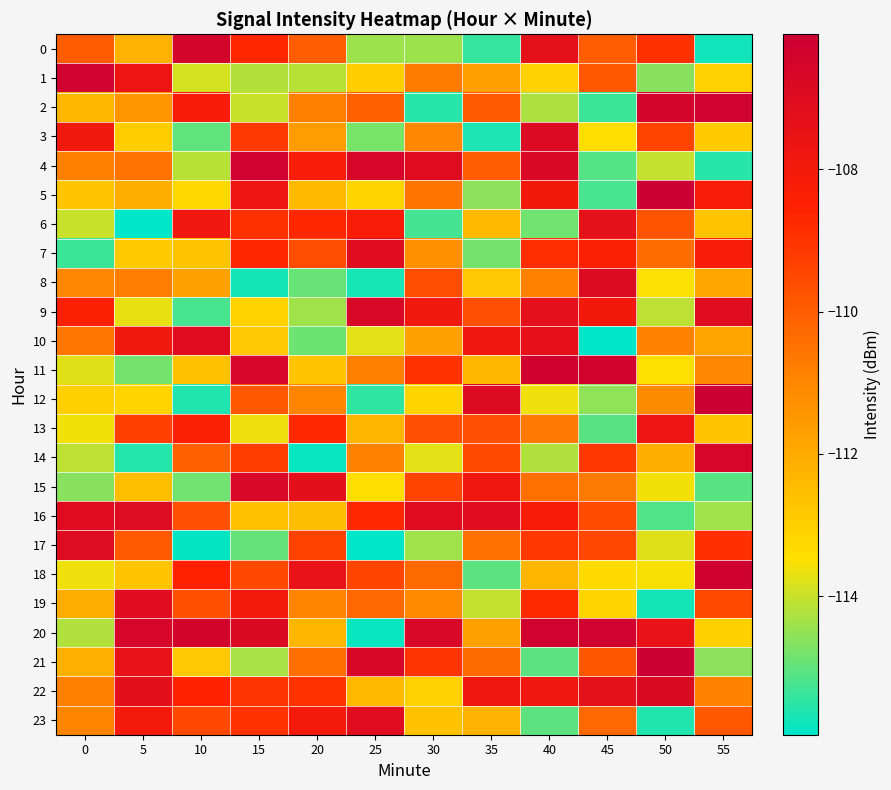

Reading left to right, what are all the values shown in this chart?

0: 0=-109.9	5=-112.3	10=-106.5	15=-108.7	20=-110.0	25=-114.4	30=-114.4	35=-115.4	40=-107.3	45=-110.0	50=-108.9	55=-115.8
1: 0=-106.3	5=-107.7	10=-113.9	15=-114.2	20=-114.2	25=-113.0	30=-110.8	35=-111.7	40=-113.1	45=-109.9	50=-114.6	55=-113.1
2: 0=-112.3	5=-111.4	10=-108.1	15=-114.0	20=-110.9	25=-110.1	30=-115.5	35=-109.9	40=-114.3	45=-115.3	50=-106.5	55=-106.3
3: 0=-107.9	5=-113.0	10=-115.0	15=-109.2	20=-111.6	25=-114.8	30=-111.0	35=-115.7	40=-106.9	45=-113.4	50=-109.4	55=-112.9
4: 0=-110.8	5=-110.5	10=-114.2	15=-106.3	20=-108.2	25=-106.6	30=-107.1	35=-110.0	40=-106.8	45=-115.1	50=-114.0	55=-115.5
5: 0=-112.7	5=-112.1	10=-113.3	15=-107.7	20=-112.4	25=-113.2	30=-110.6	35=-114.6	40=-108.0	45=-115.3	50=-106.1	55=-108.3
6: 0=-114.0	5=-115.9	10=-107.8	15=-108.9	20=-108.7	25=-108.3	30=-115.3	35=-112.4	40=-114.8	45=-107.4	50=-109.8	55=-112.7
7: 0=-115.4	5=-112.9	10=-112.7	15=-108.7	20=-109.6	25=-107.1	30=-111.3	35=-114.8	40=-108.9	45=-108.4	50=-110.4	55=-108.3
8: 0=-111.1	5=-110.8	10=-111.7	15=-115.7	20=-114.9	25=-115.7	30=-109.6	35=-112.9	40=-110.9	45=-106.9	50=-113.5	55=-111.9
9: 0=-108.4	5=-113.7	10=-115.2	15=-113.1	20=-114.4	25=-106.7	30=-107.9	35=-109.7	40=-107.3	45=-108.0	50=-114.1	55=-107.1
10: 0=-110.6	5=-107.9	10=-107.0	15=-112.8	20=-114.9	25=-113.7	30=-111.7	35=-107.8	40=-107.4	45=-115.9	50=-110.9	55=-111.8
11: 0=-113.8	5=-114.8	10=-112.6	15=-106.6	20=-112.8	25=-110.8	30=-109.0	35=-112.4	40=-106.3	45=-106.4	50=-113.5	55=-111.0
12: 0=-113.0	5=-113.2	10=-115.6	15=-109.9	20=-111.0	25=-115.5	30=-113.2	35=-106.9	40=-113.6	45=-114.6	50=-111.1	55=-106.1
13: 0=-113.6	5=-109.3	10=-108.4	15=-113.6	20=-108.7	25=-112.3	30=-109.7	35=-109.7	40=-110.6	45=-115.1	50=-107.6	55=-112.8
14: 0=-114.1	5=-115.6	10=-110.1	15=-109.2	20=-115.8	25=-110.9	30=-113.7	35=-109.5	40=-114.3	45=-109.1	50=-112.1	55=-106.6
15: 0=-114.6	5=-112.6	10=-114.9	15=-106.8	20=-107.2	25=-113.4	30=-109.4	35=-107.8	40=-110.4	45=-110.7	50=-113.6	55=-115.1
16: 0=-107.0	5=-107.0	10=-109.7	15=-112.6	20=-112.5	25=-108.7	30=-107.0	35=-107.1	40=-108.2	45=-109.6	50=-115.2	55=-114.4
17: 0=-107.0	5=-109.9	10=-115.9	15=-115.0	20=-109.4	25=-115.9	30=-114.4	35=-110.5	40=-109.1	45=-109.5	50=-113.8	55=-108.9
18: 0=-113.6	5=-112.7	10=-108.5	15=-109.5	20=-107.5	25=-109.4	30=-110.3	35=-115.1	40=-112.3	45=-113.3	50=-113.6	55=-106.3
19: 0=-112.1	5=-107.1	10=-109.7	15=-108.1	20=-111.0	25=-110.2	30=-111.1	35=-114.0	40=-108.8	45=-113.2	50=-115.8	55=-109.5
20: 0=-114.2	5=-106.6	10=-106.5	15=-106.9	20=-112.3	25=-115.8	30=-106.7	35=-111.7	40=-106.3	45=-106.4	50=-107.5	55=-113.1
21: 0=-112.1	5=-107.5	10=-112.8	15=-114.3	20=-110.4	25=-106.6	30=-109.0	35=-110.3	40=-115.0	45=-109.8	50=-106.1	55=-114.6
22: 0=-110.8	5=-107.2	10=-108.6	15=-109.0	20=-109.0	25=-112.4	30=-113.1	35=-107.9	40=-107.9	45=-107.3	50=-106.9	55=-110.9
23: 0=-111.0	5=-108.0	10=-109.5	15=-109.0	20=-108.0	25=-107.1	30=-112.6	35=-112.2	40=-115.1	45=-110.2	50=-115.6	55=-109.9